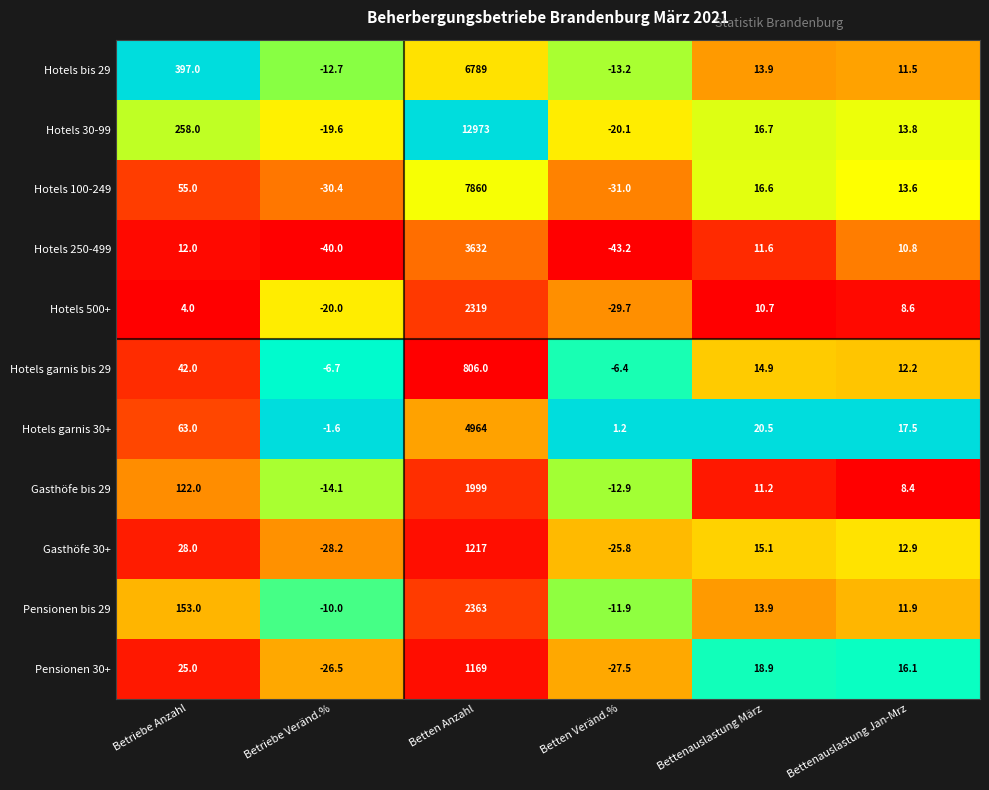

True or false: Pensionen bis 29 has a value of 153.0 at Betriebe Anzahl.

True